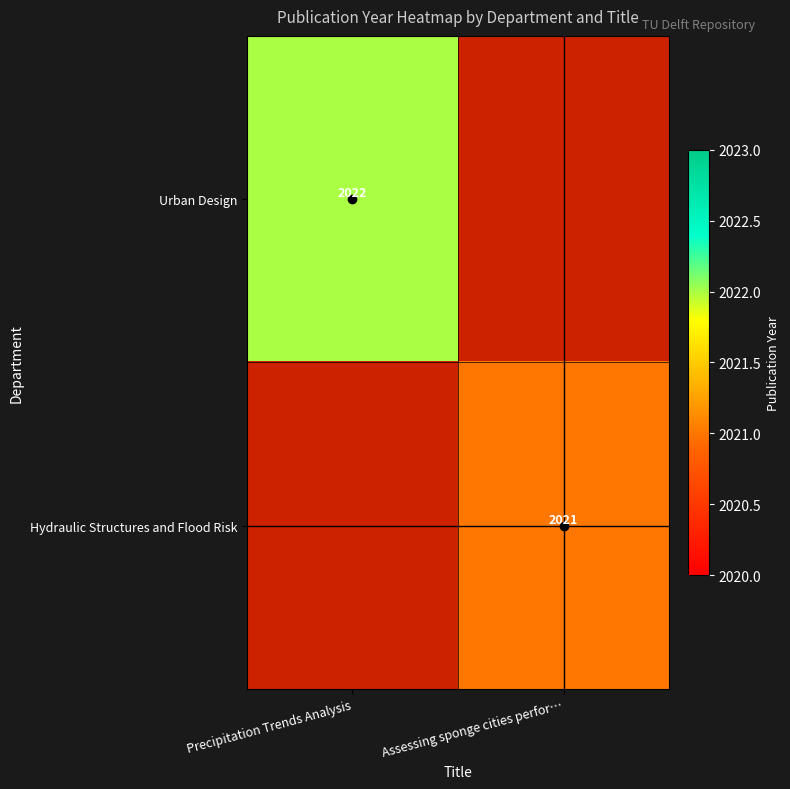

True or false: Hydraulic Structures and Flood Risk has a value of 852 at Assessing sponge cities perfor….

False